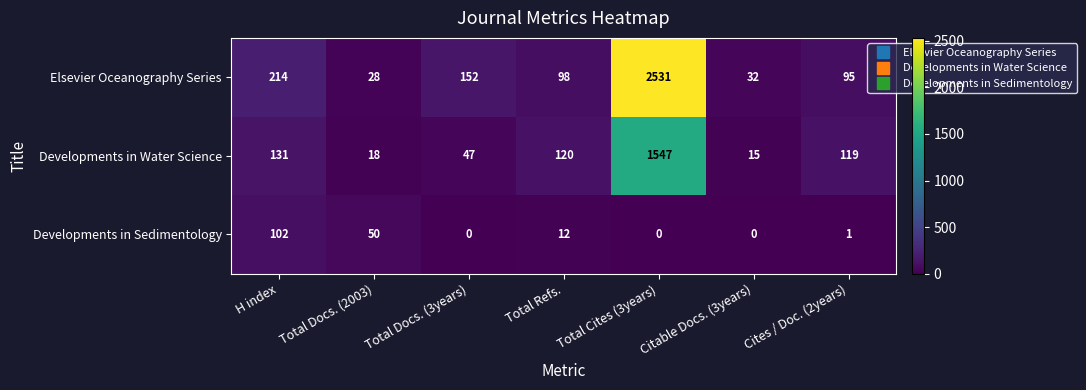

The Elsevier Oceanography Series series shows 7 at Citable Docs. (3years). True or false?

False